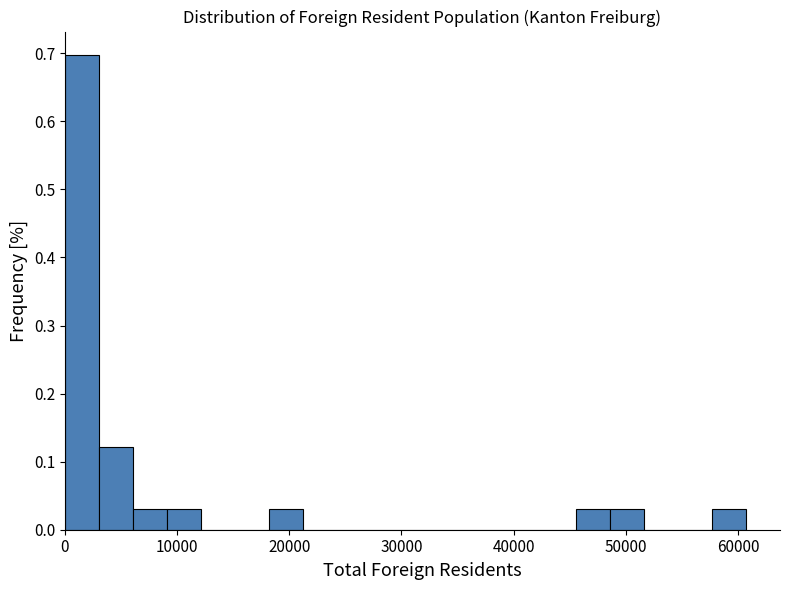

Around what value on the x-axis is the tallest bar? Give the approximate position of its centre, as read against the axis.

2000